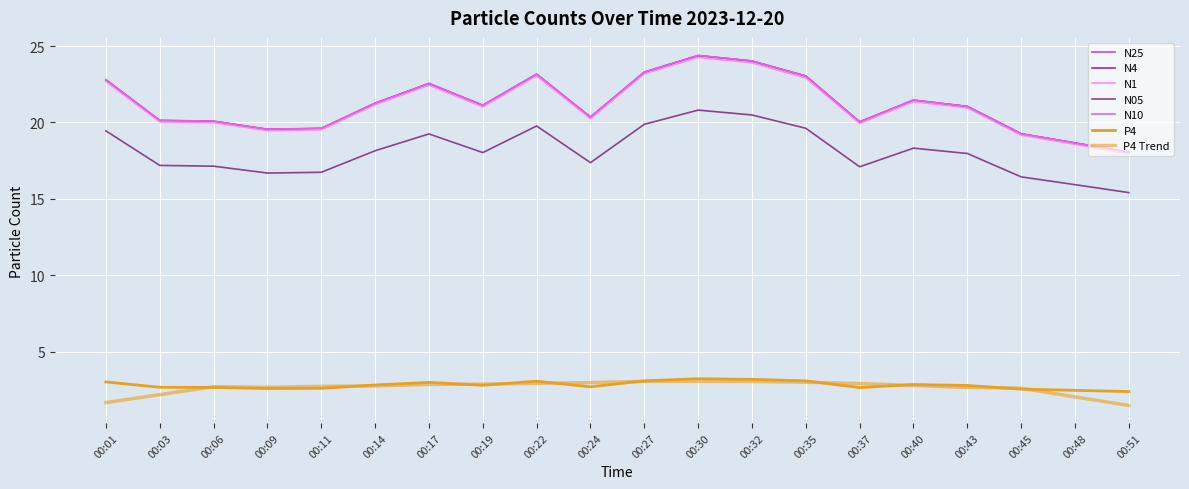

At which category is the sum across all series the highest?

00:30